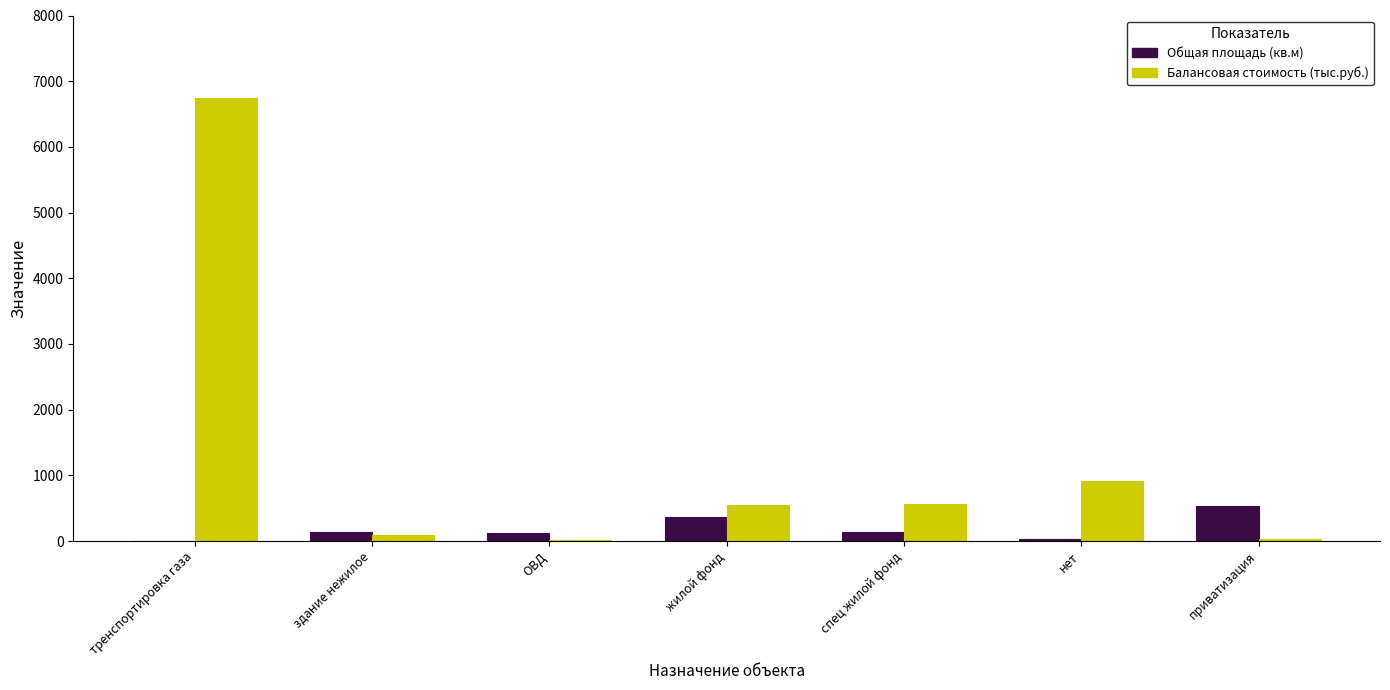

Is it true that Общая площадь (кв.м) equals 0.0 at тренспортировка газа?

True